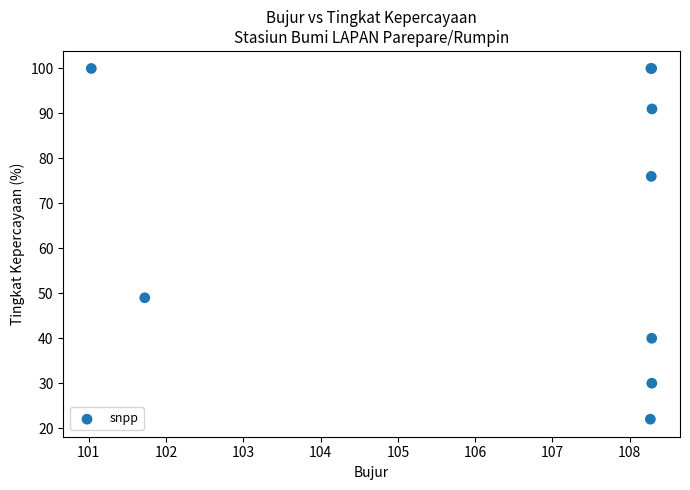

What Y value in the scatter plot is closest to 61?

49